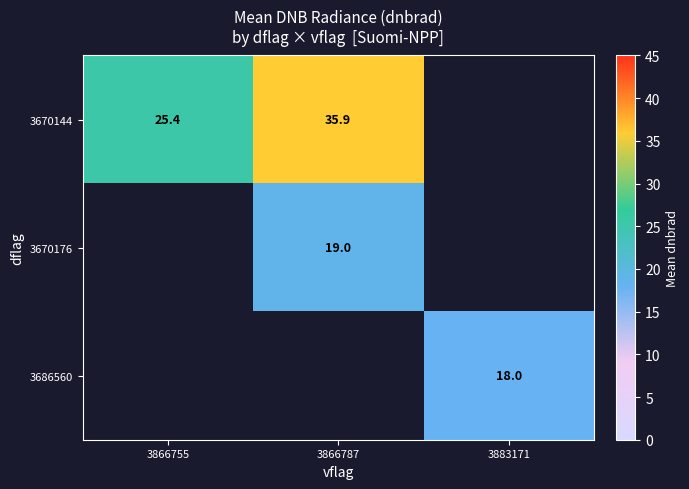

Is it true that 3670176 equals 13.2 at 3866787?

False